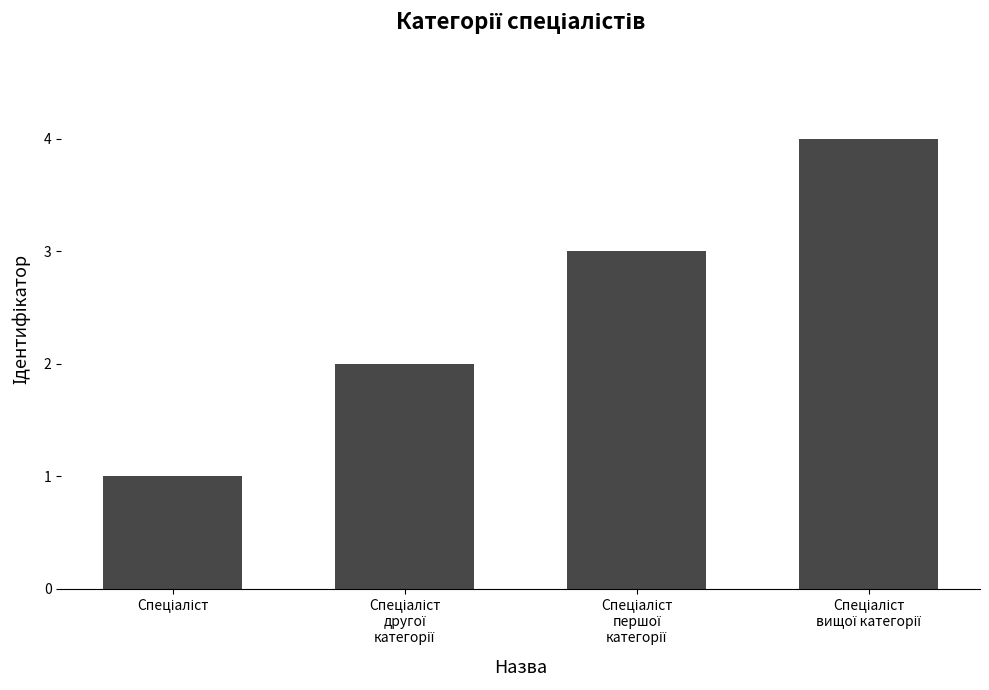

What is the sum of all values?

10